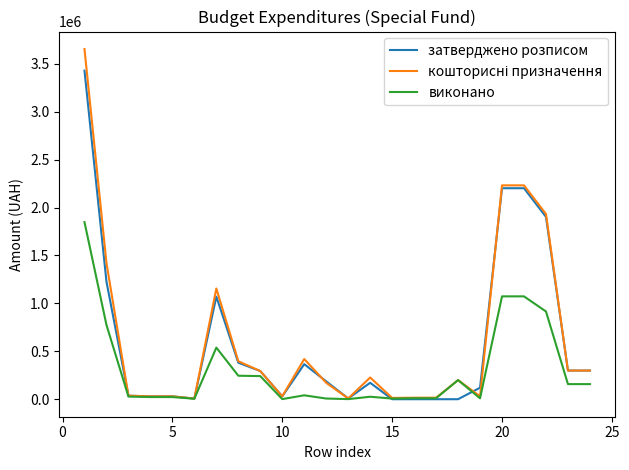

What is the maximum value shown in the chart?

3654016.5